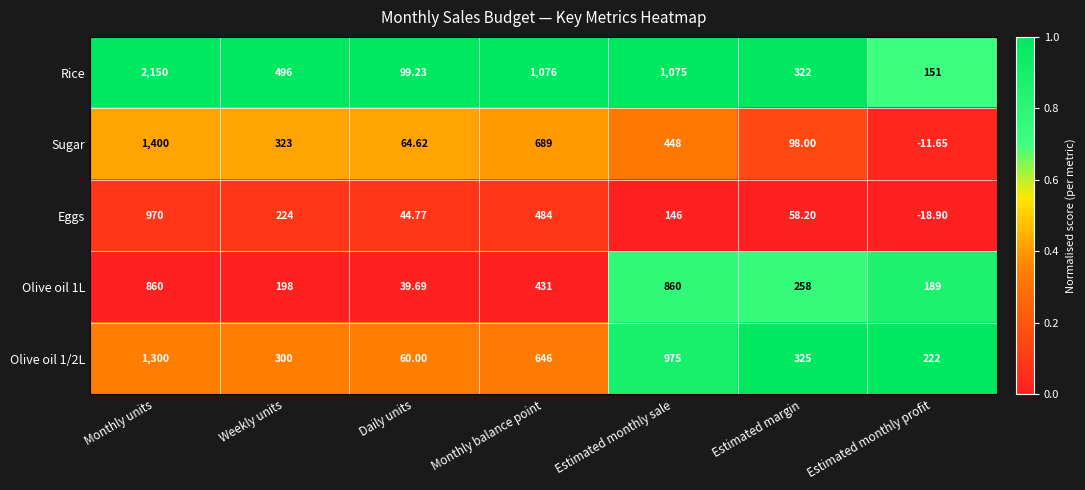

Is the value of Olive oil 1/2L at Monthly units greater than the value of Olive oil 1L at Monthly units?

Yes